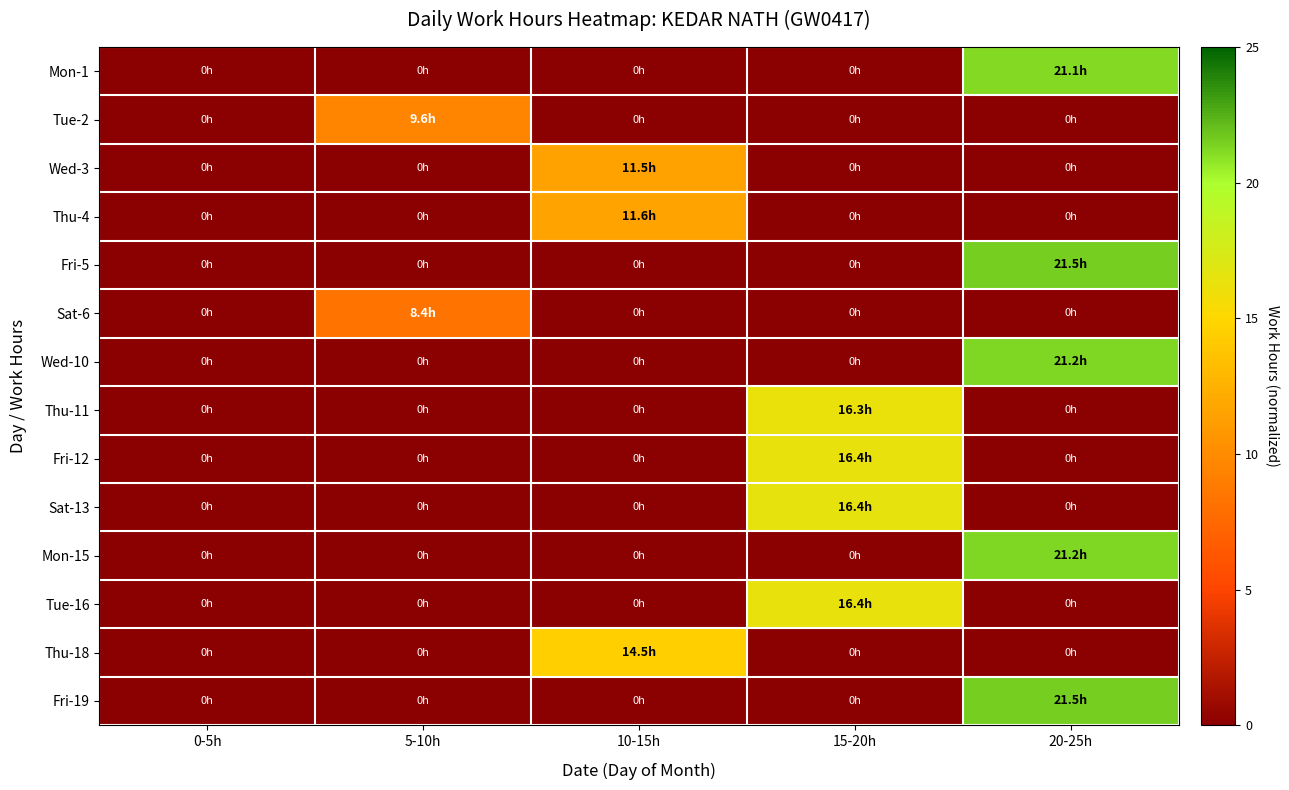

At which category is the sum across all series the highest?

20-25h